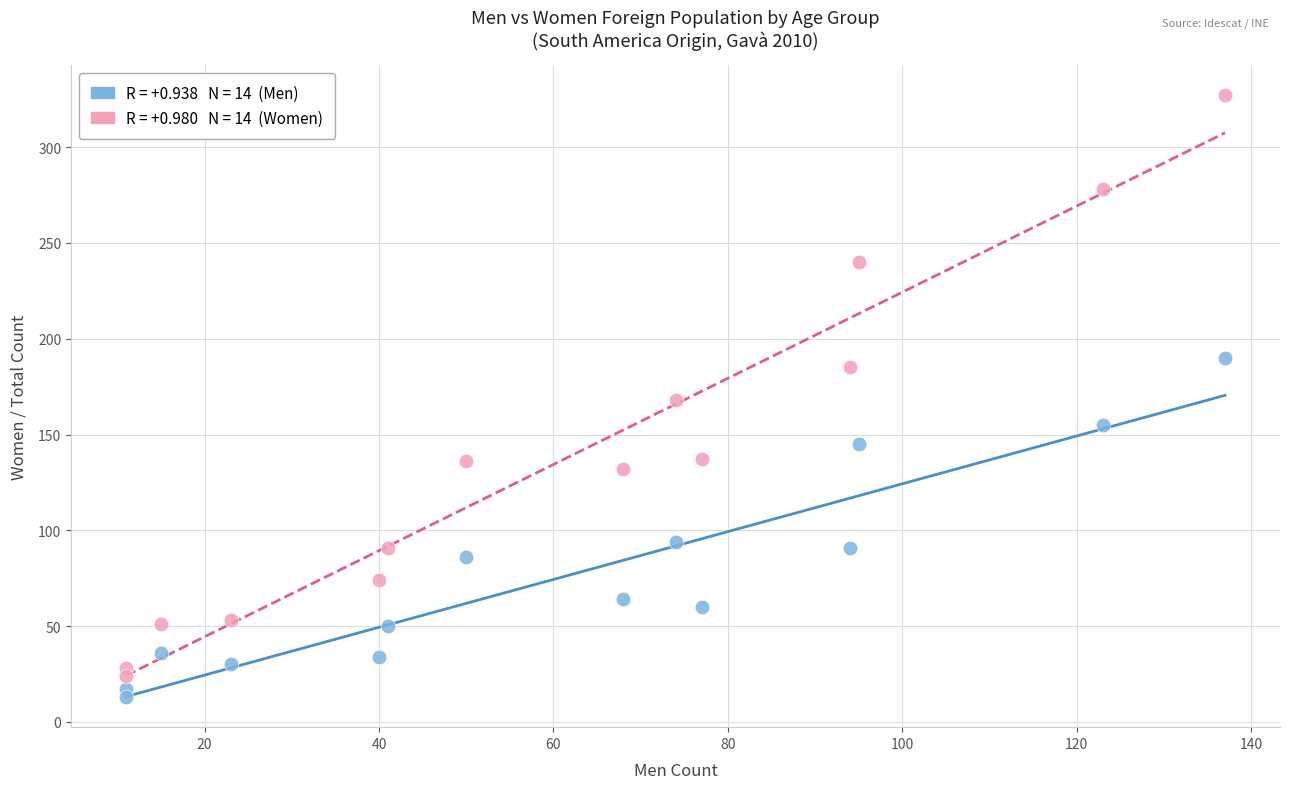

Across all data points, what is the range of Y values (max minus min)?

314